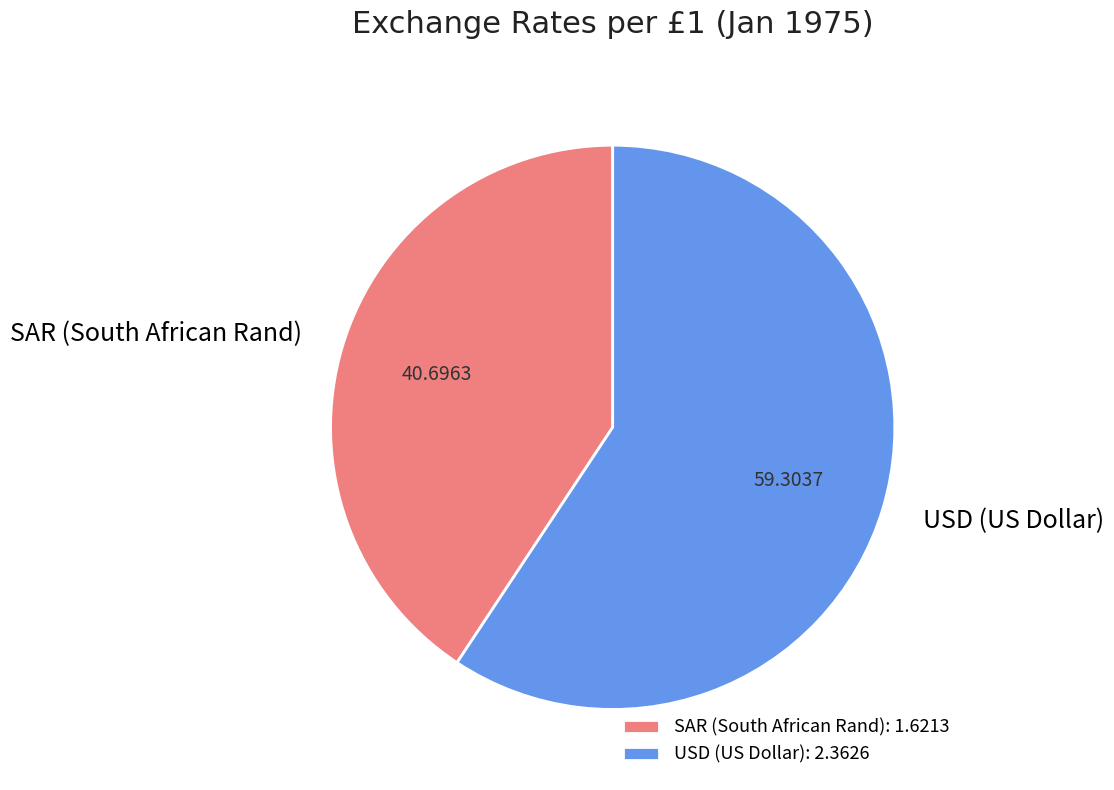

Approximately how many times larger is the value at USD (US Dollar) compared to SAR (South African Rand)?

1.5